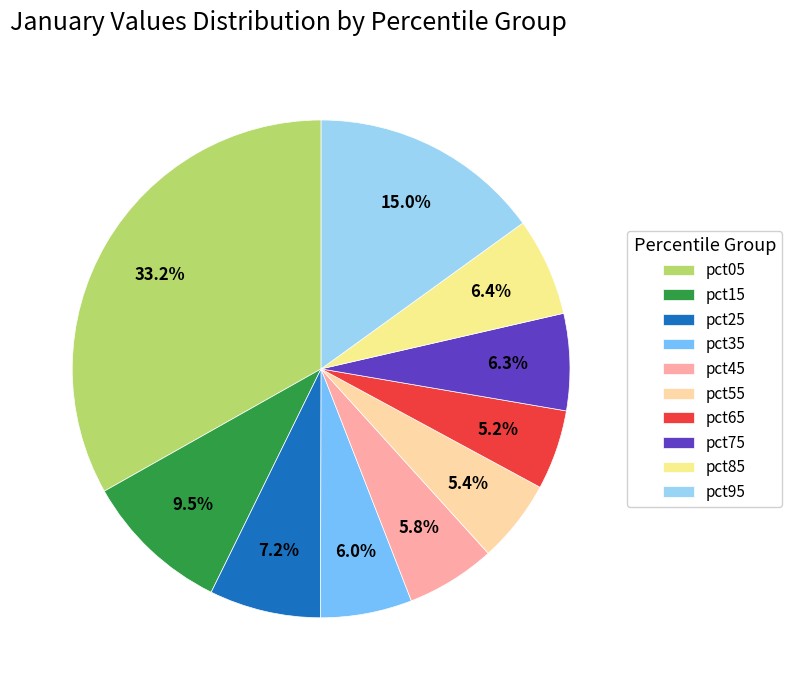

To the nearest percent, what is the average slice percentage?

10%